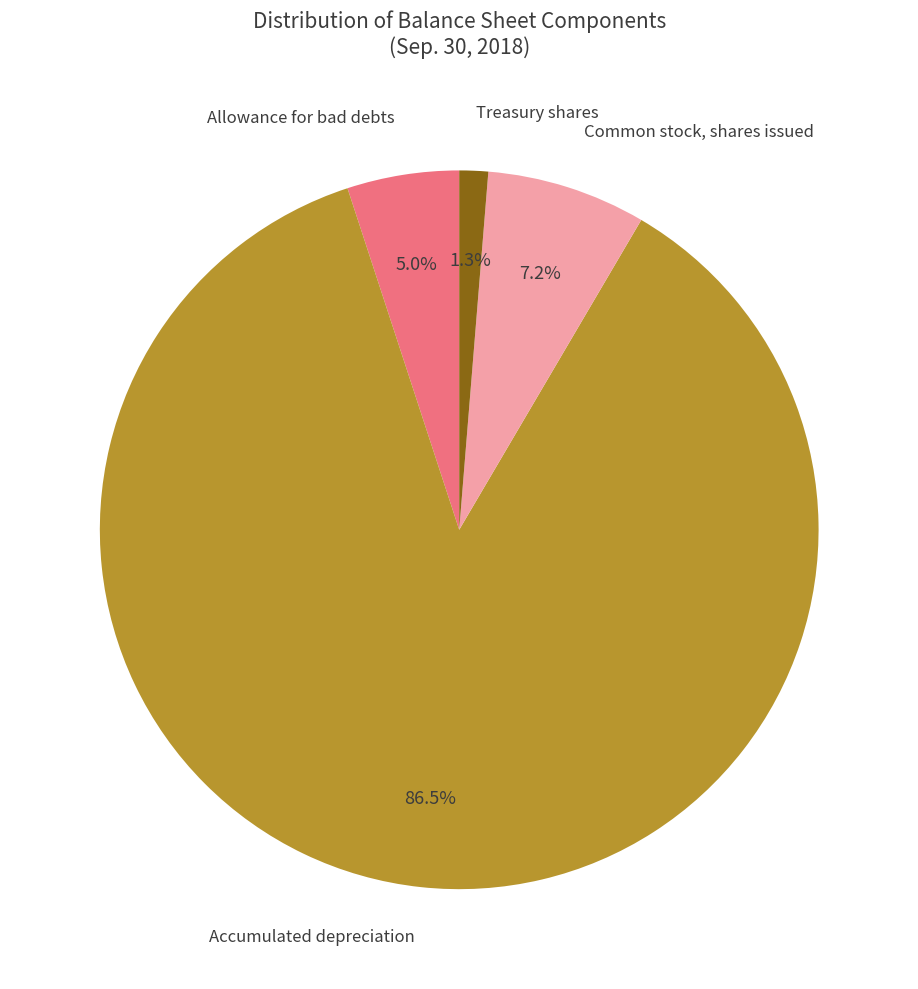

Is there any slice that represents more than half of the pie?

Yes